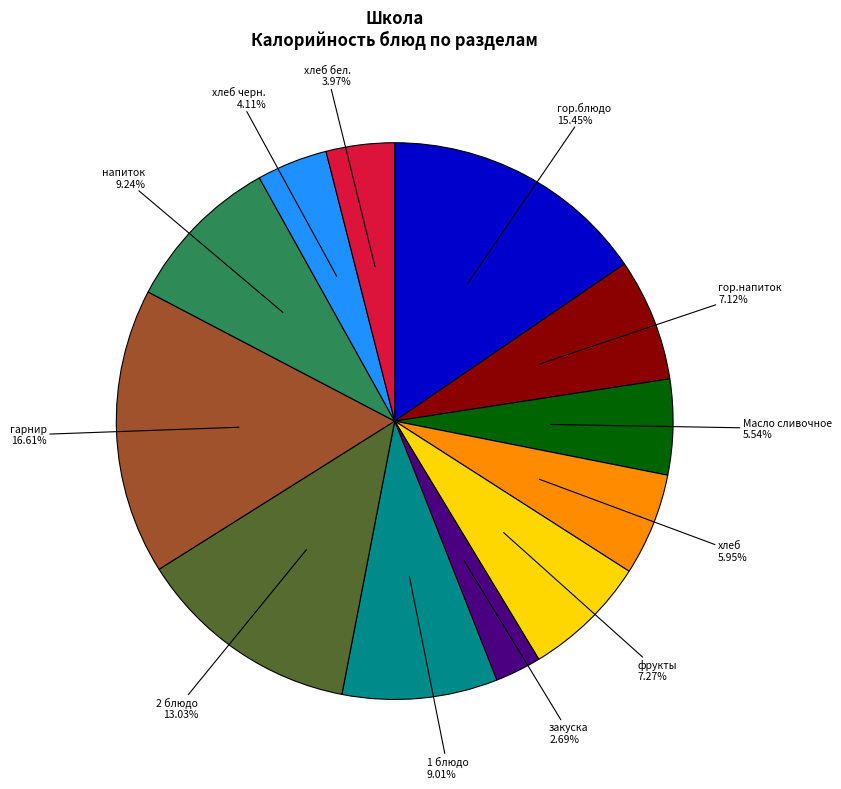

Is there a majority slice in this chart?

No